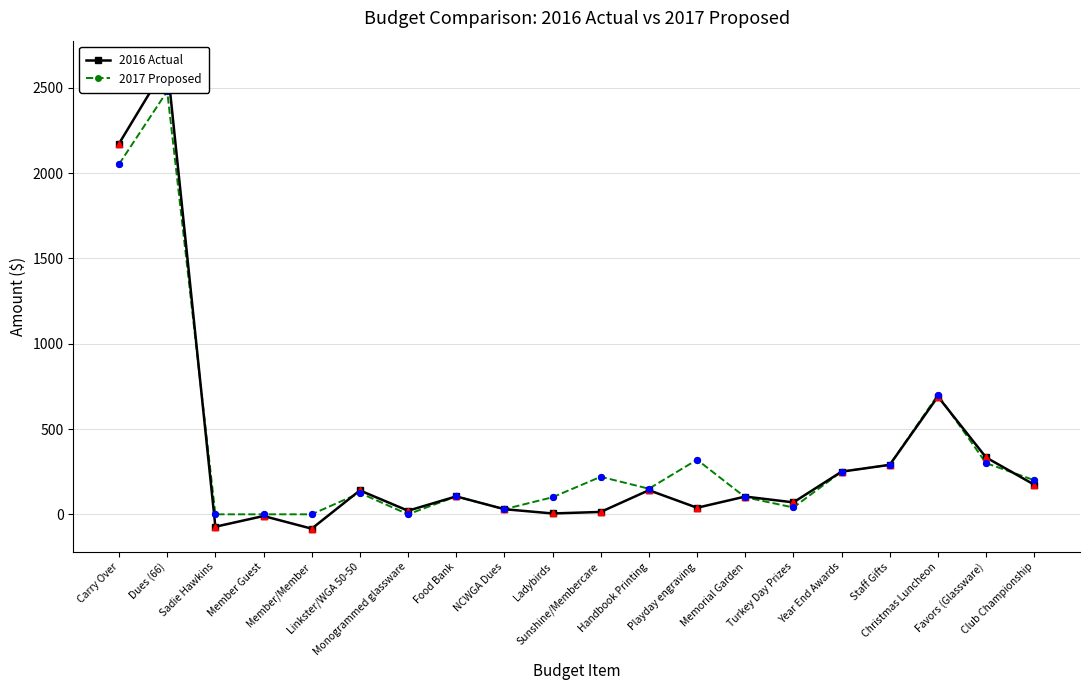

At how many categories does at least one series exceed 1294?

2